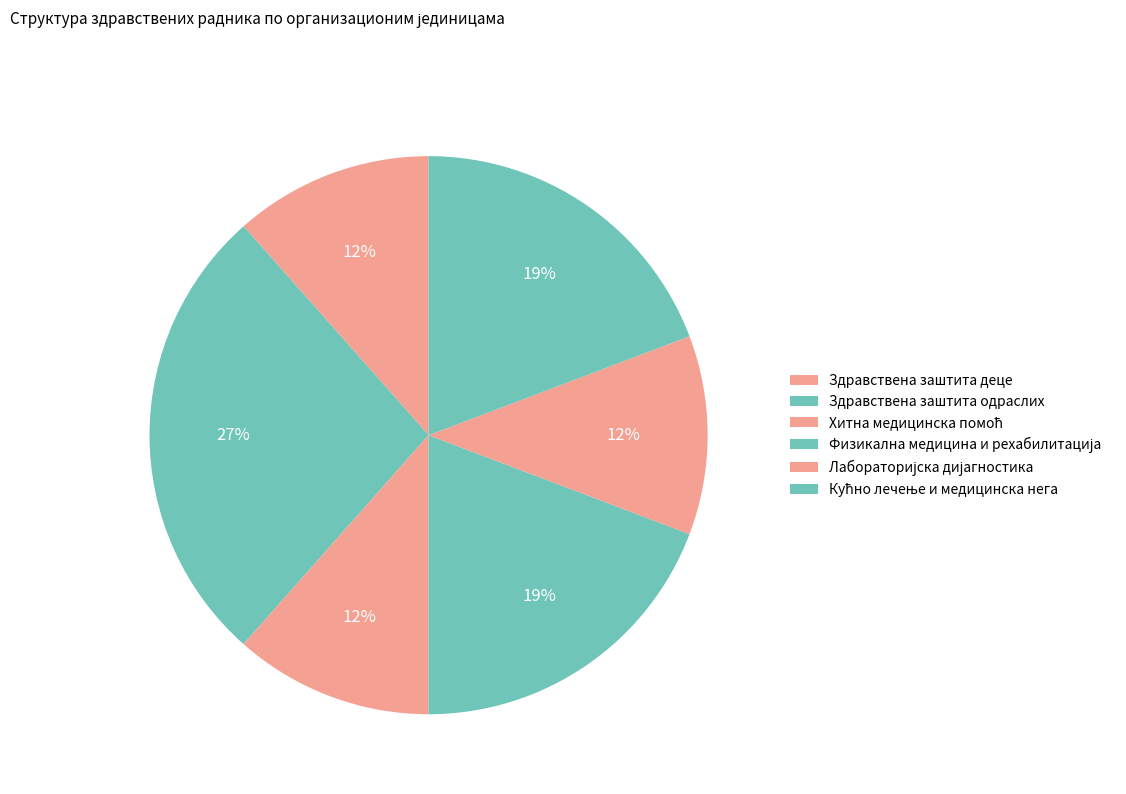

To the nearest percent, what is the difference between the largest and smallest slice percentages?

15%